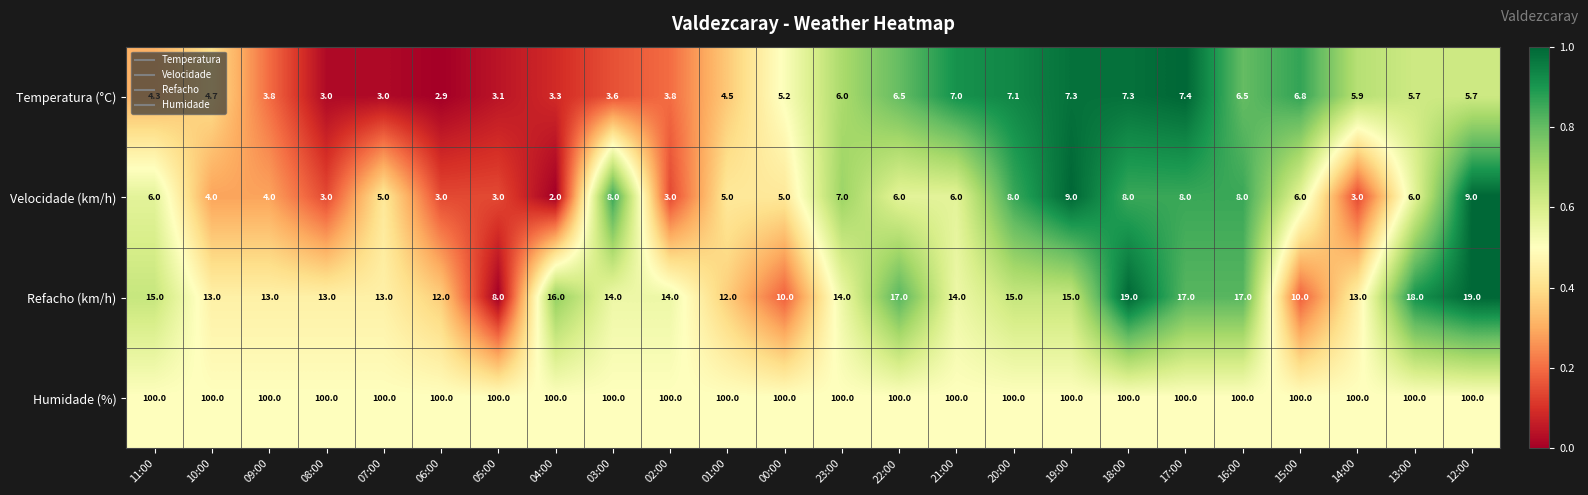

Between 00:00 and 18:00, which series saw the biggest shift?

Refacho (km/h)